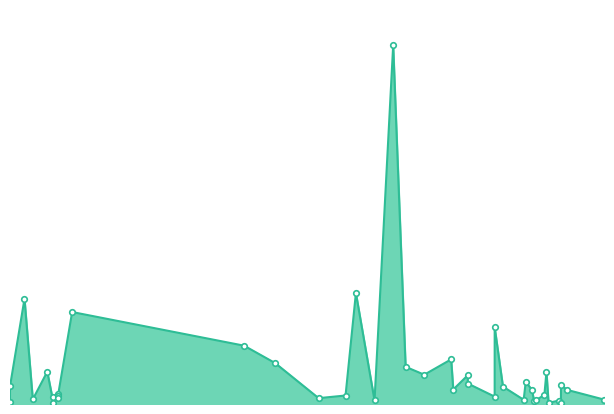

Which label corresponds to the largest value in the chart?

2022-09-02